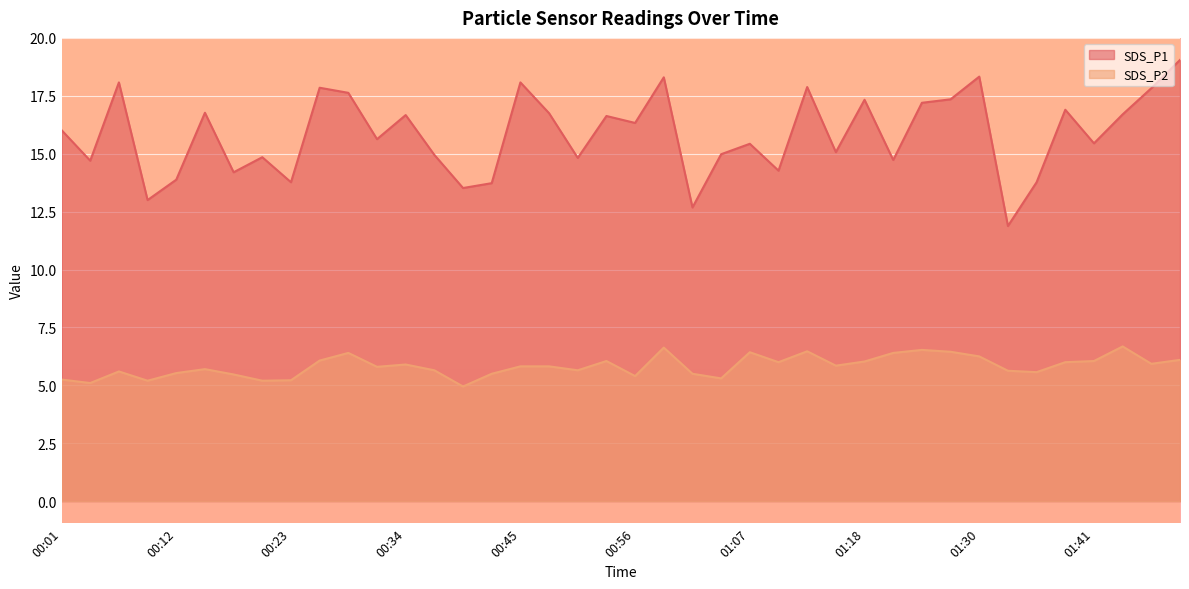

True or false: SDS_P2 and SDS_P1 cross at least once.

False